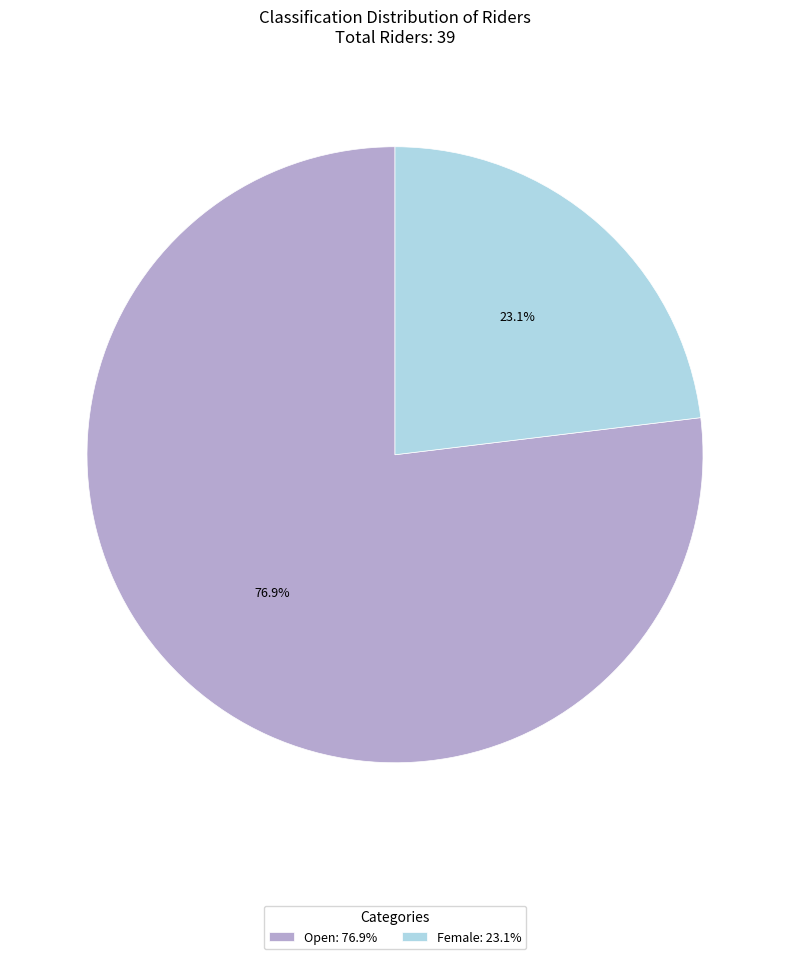

Rank the categories by value from highest to lowest.

Open, Female